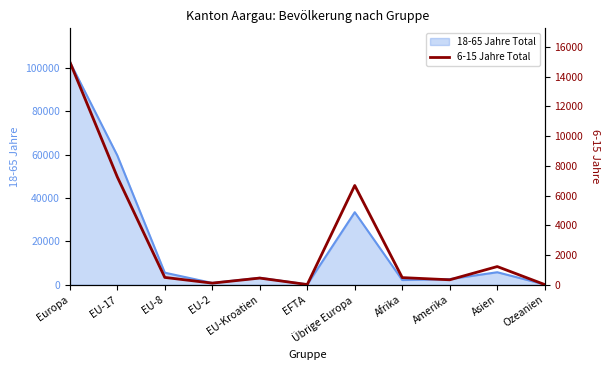

The value at Europa is 24457. True or false?

False